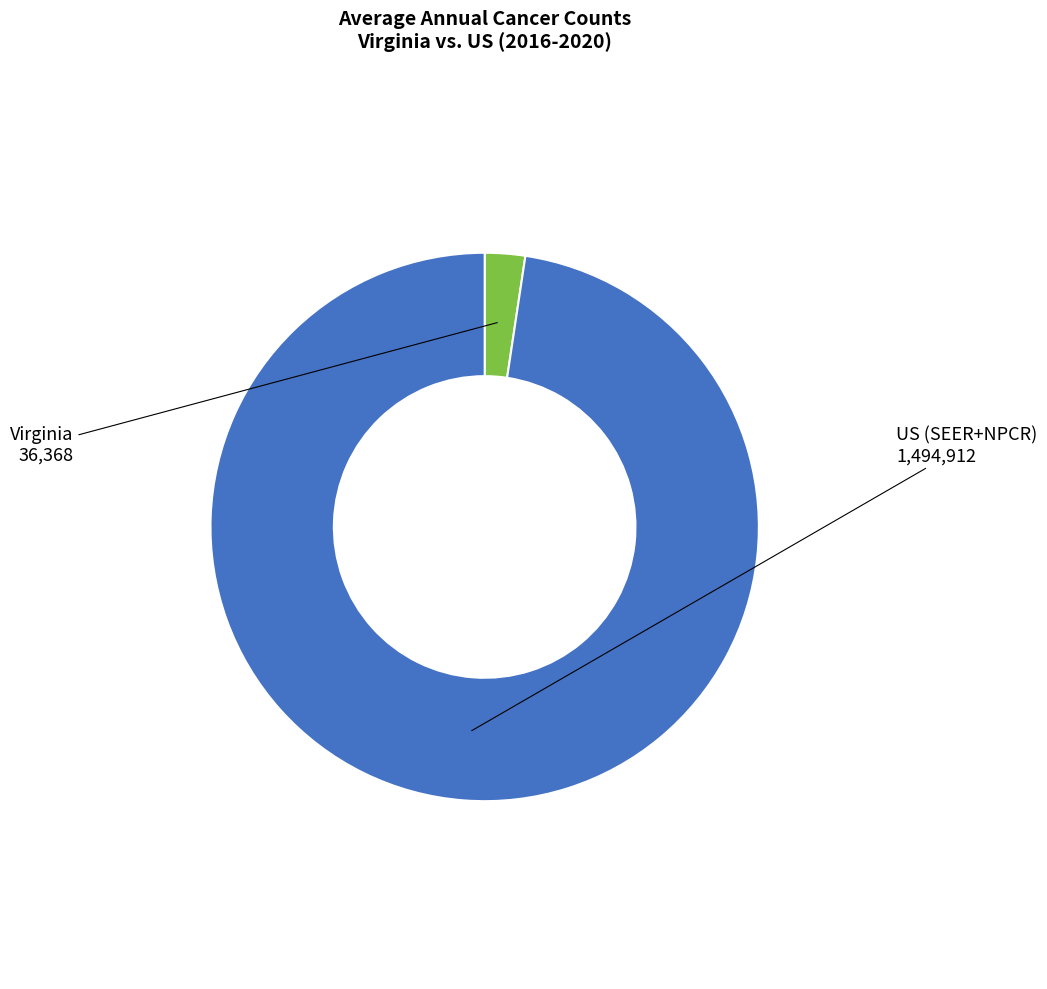

Which category accounts for the majority?

US (SEER+NPCR)